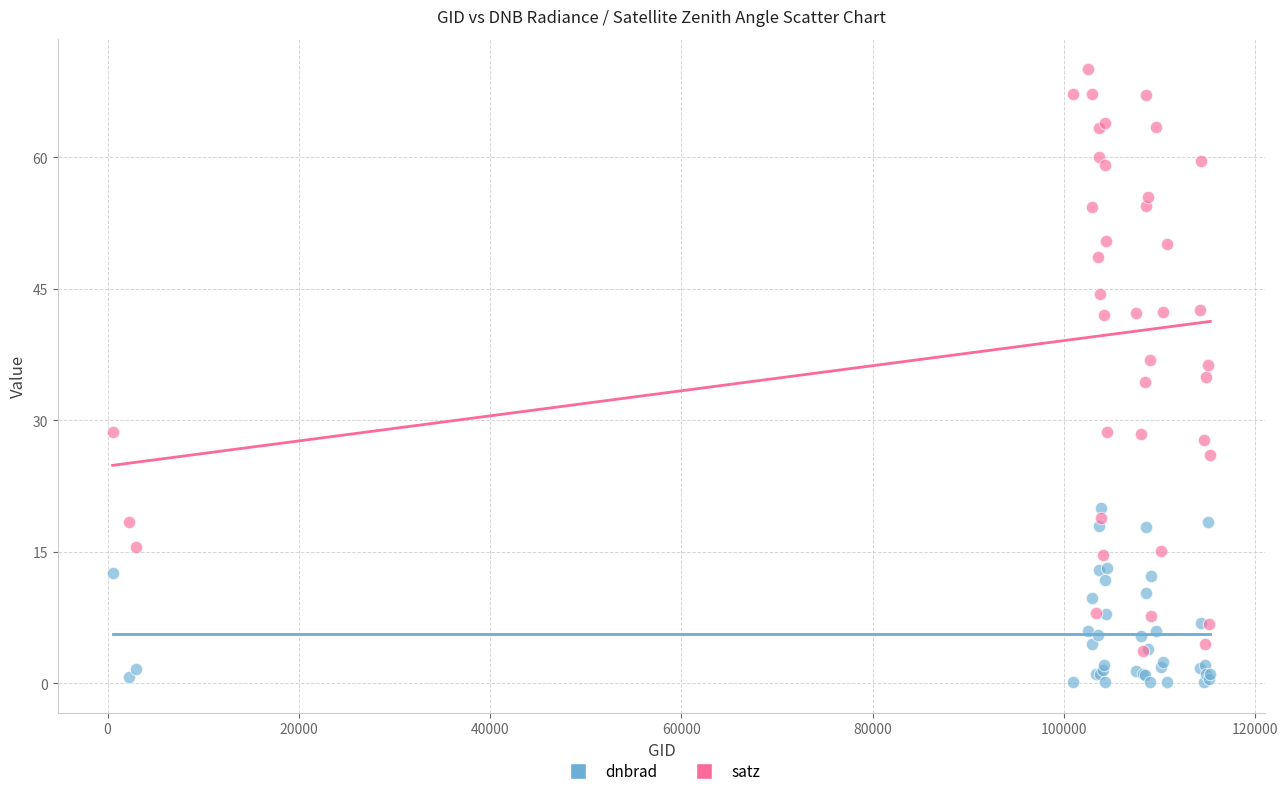

What are all the series names shown in the legend?

dnbrad, satz